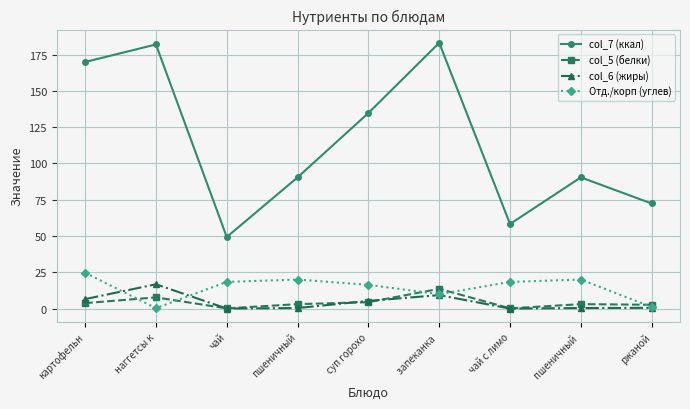

Is it true that col_6 (жиры) equals 9.3 at запеканка ?

True